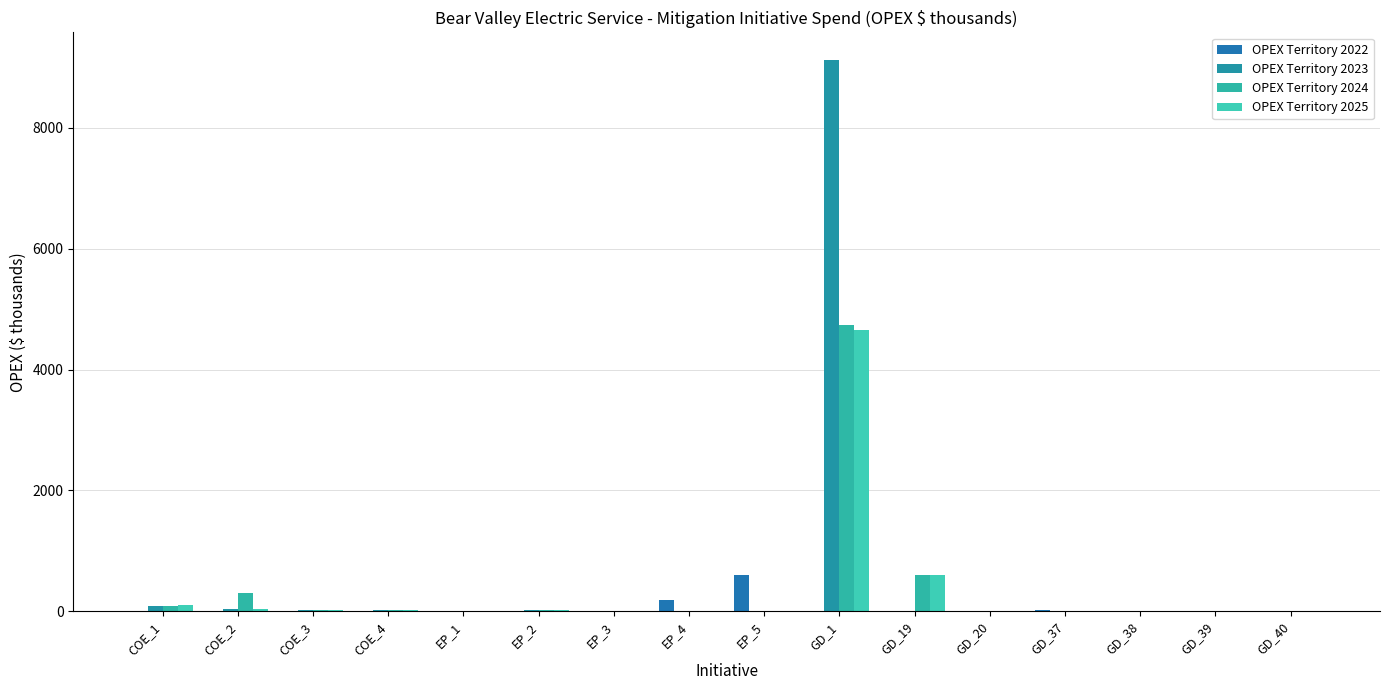

How many data points in OPEX Territory 2024 are above 8?

8